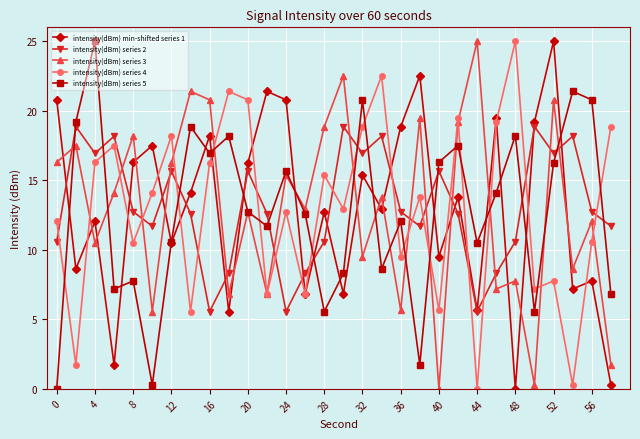

Does the chart display data point markers on the line(s)?

Yes